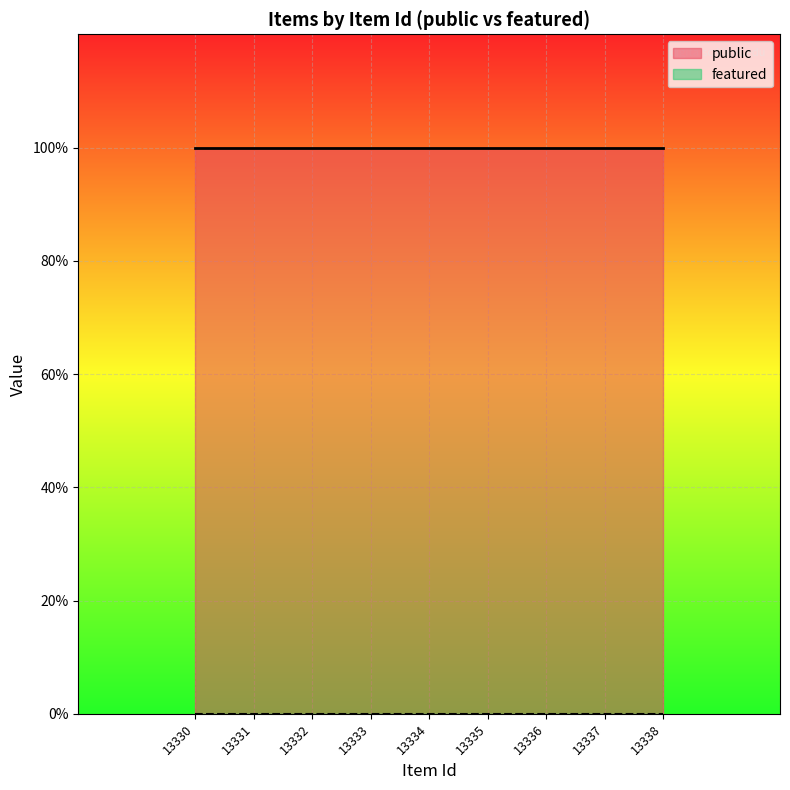

Is the value of public at 13333 greater than the value of featured at 13332?

Yes